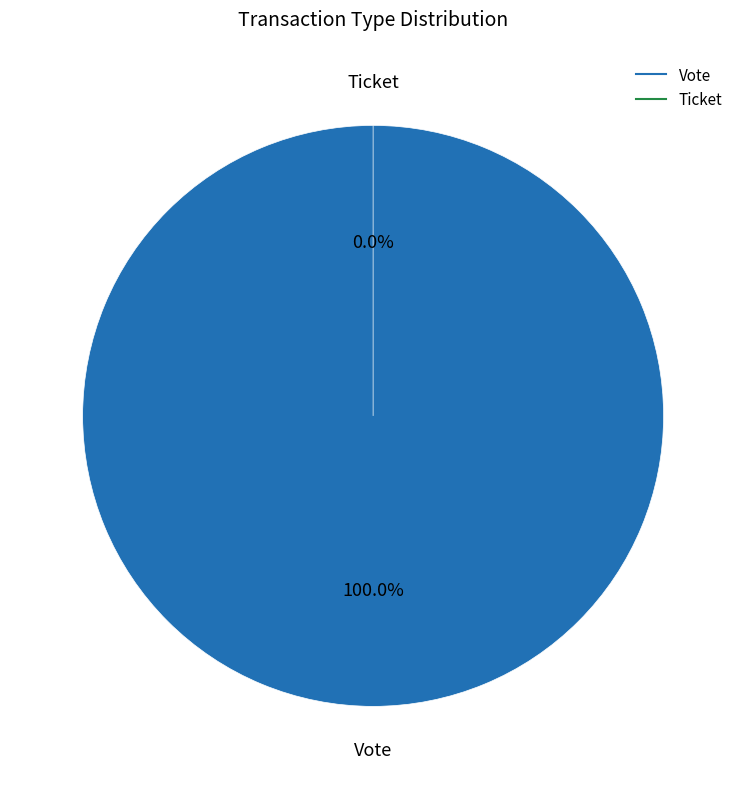

What is the smallest slice in the pie chart?

Ticket